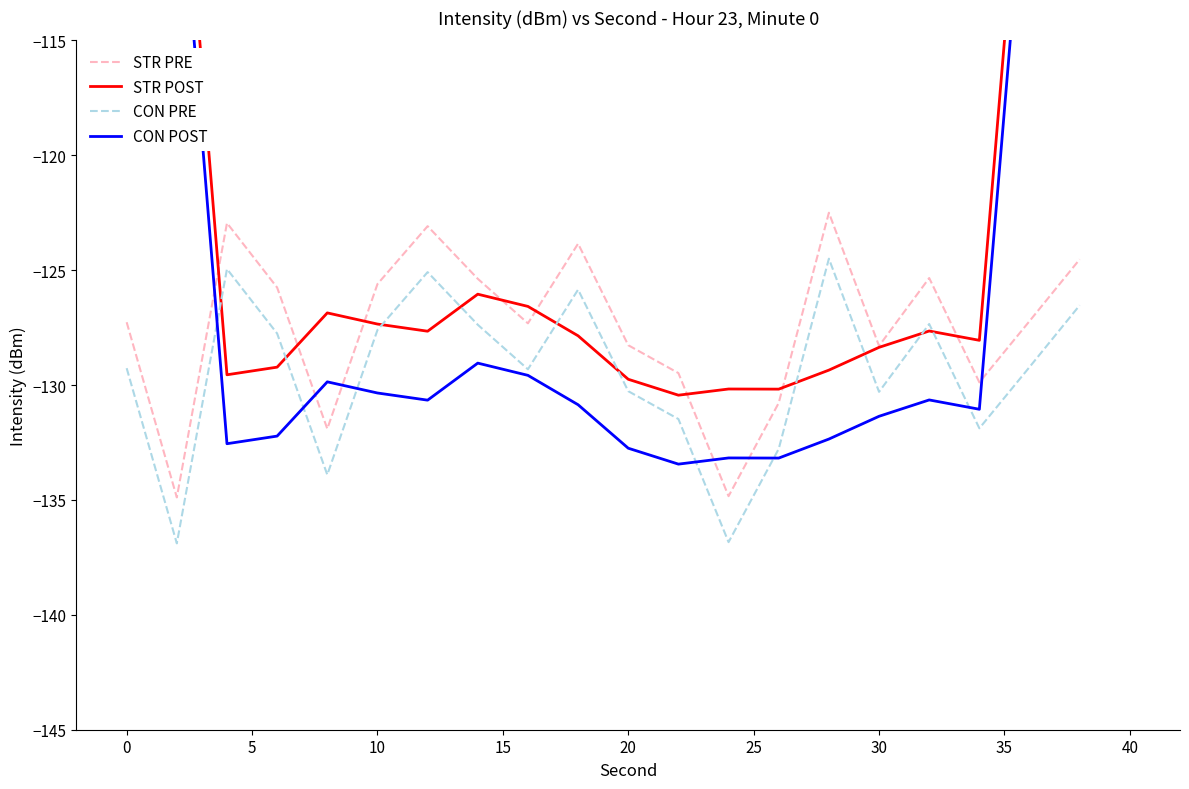

How many lines are shown in the chart?

4